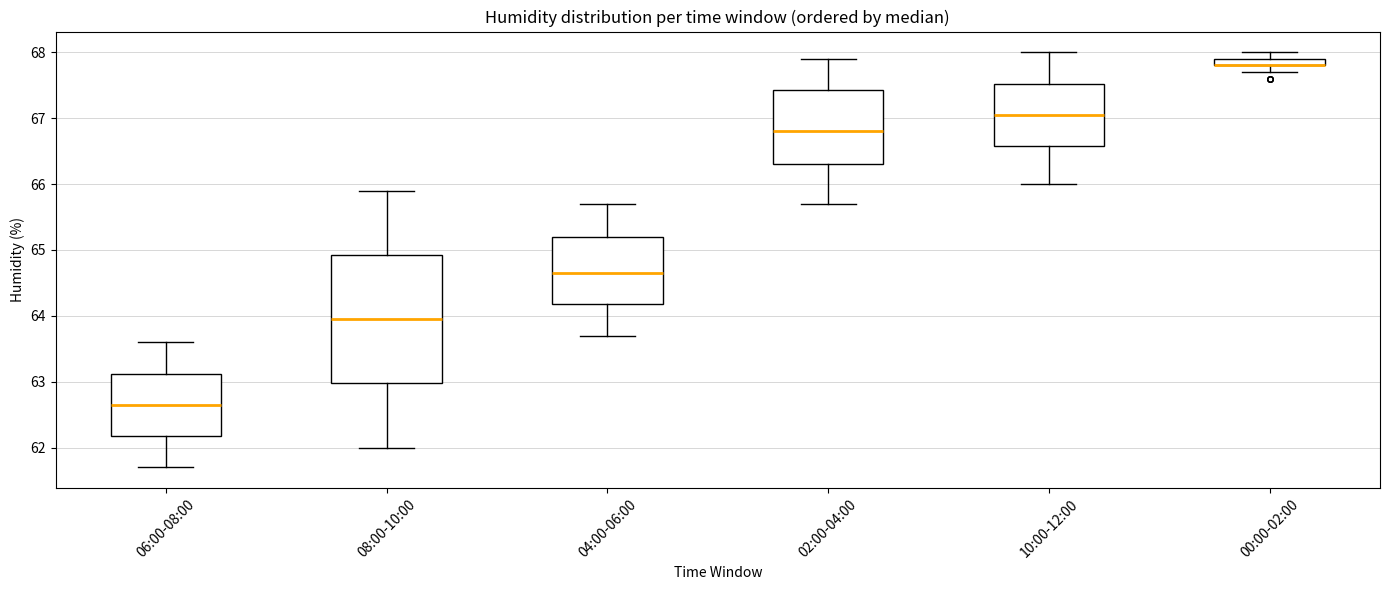

Which box is the tallest, from its lower edge to its upper edge?

08:00-10:00